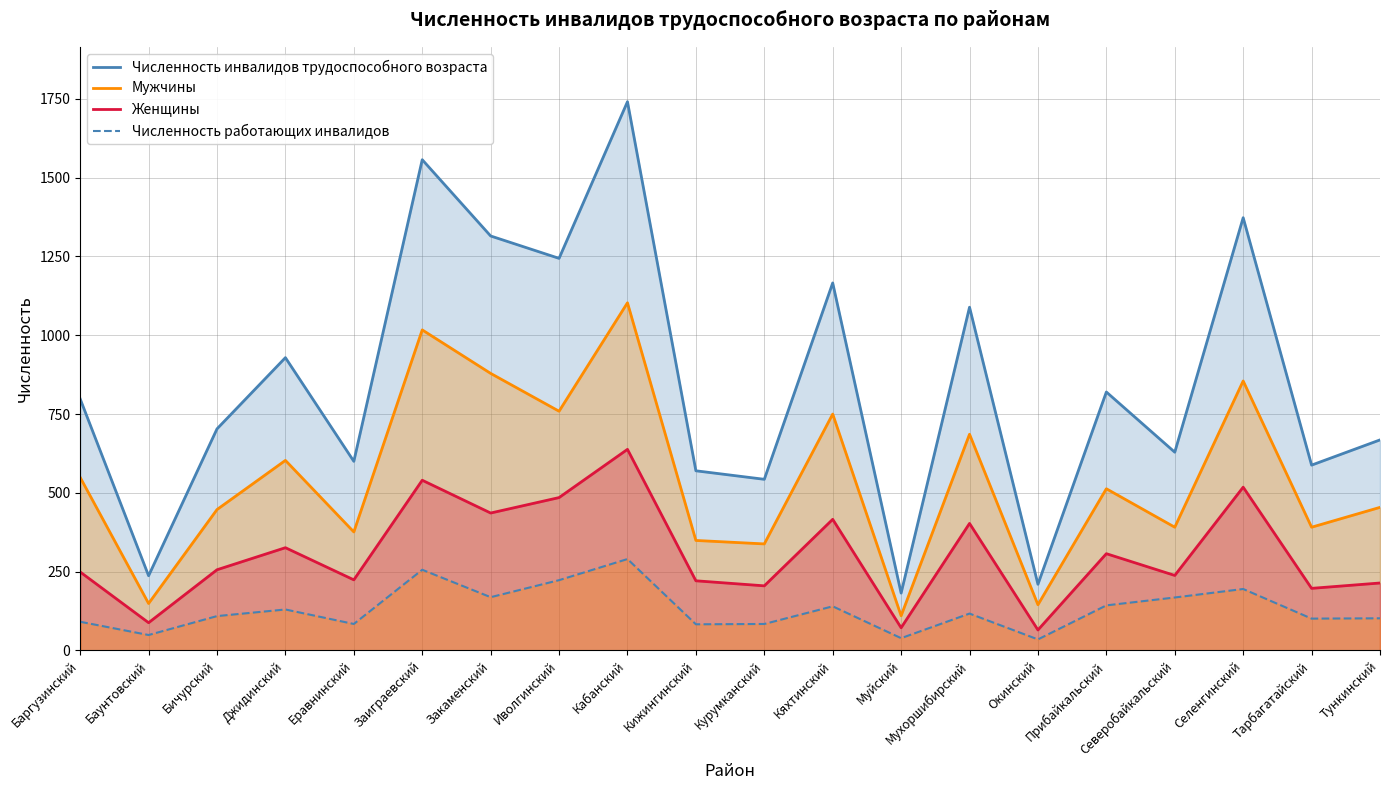

Reading right to left, what are all the values shown in this chart?

Численность инвалидов трудоспособного возраста: 668	588	1373	629	820	210	1089	182	1166	543	570	1741	1244	1315	1557	600	929	703	237	798
Мужчины: 454	391	855	391	513	145	686	110	750	338	349	1103	759	879	1017	376	603	447	149	549
Женщины: 214	197	518	238	307	65	403	72	416	205	221	638	485	436	540	224	326	256	88	249
Численность работающих инвалидов: 102	101	195	168	143	35	117	39	140	84	83	290	223	169	256	84	130	109	49	91